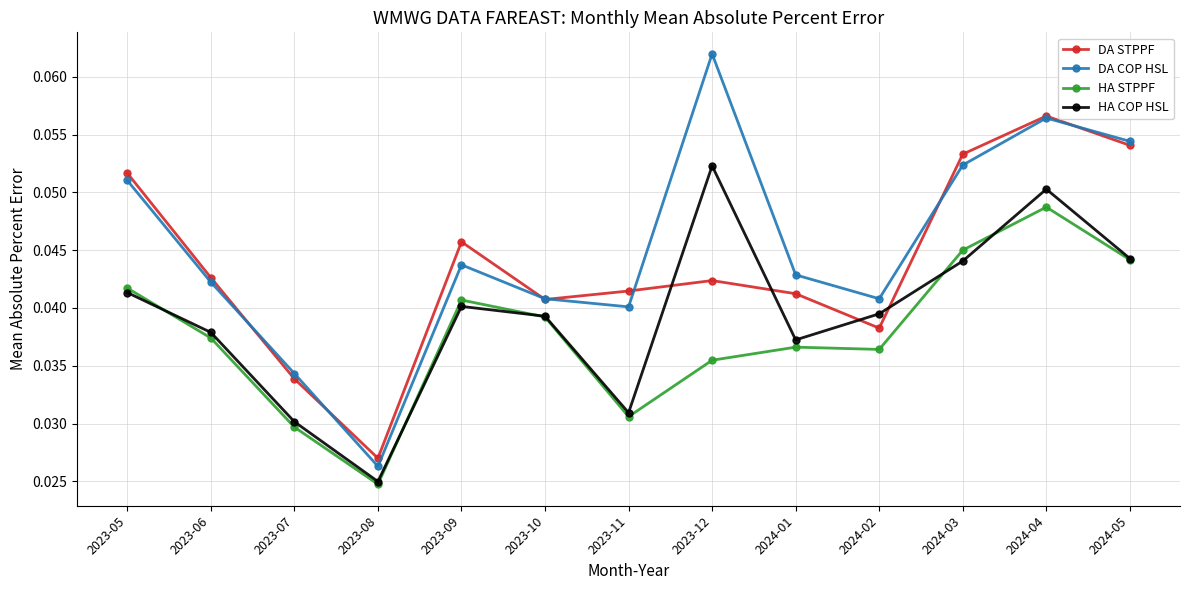

Is this an area chart (filled region under the line)?

No